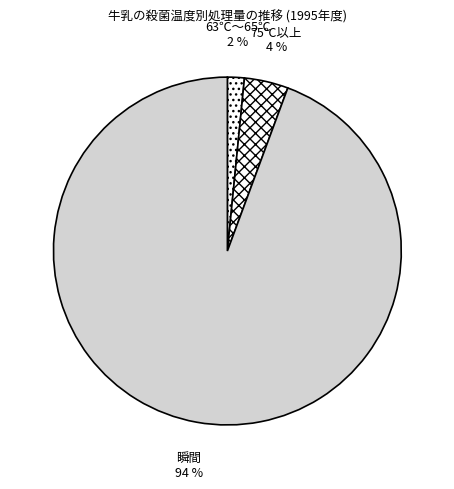

Between 63℃～65℃ and 瞬間, which is larger?

瞬間